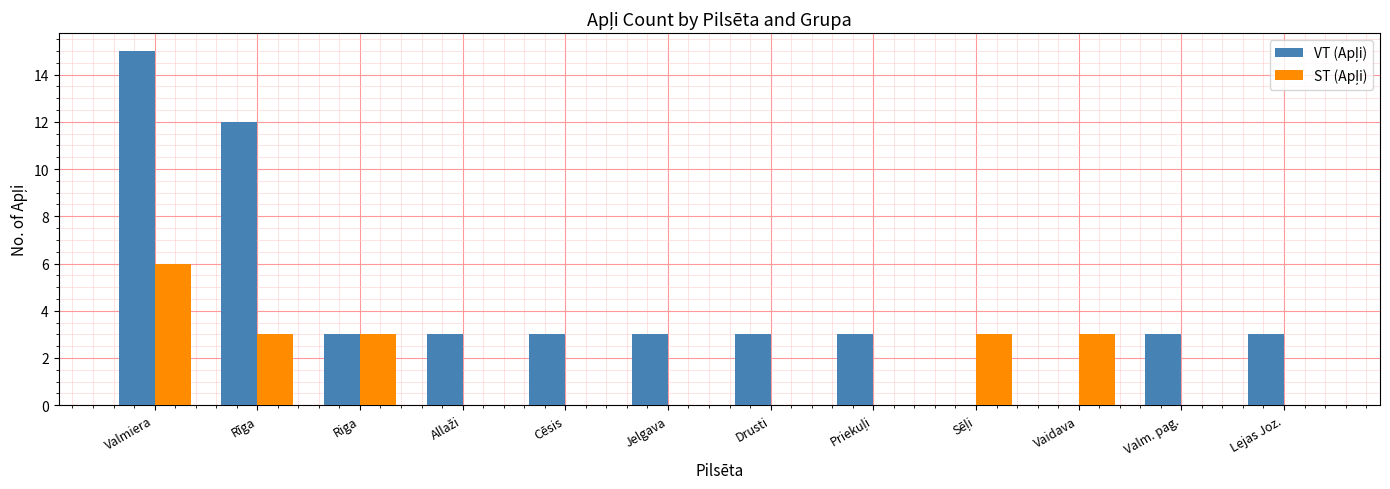

At which category is the sum across all series the highest?

Valmiera